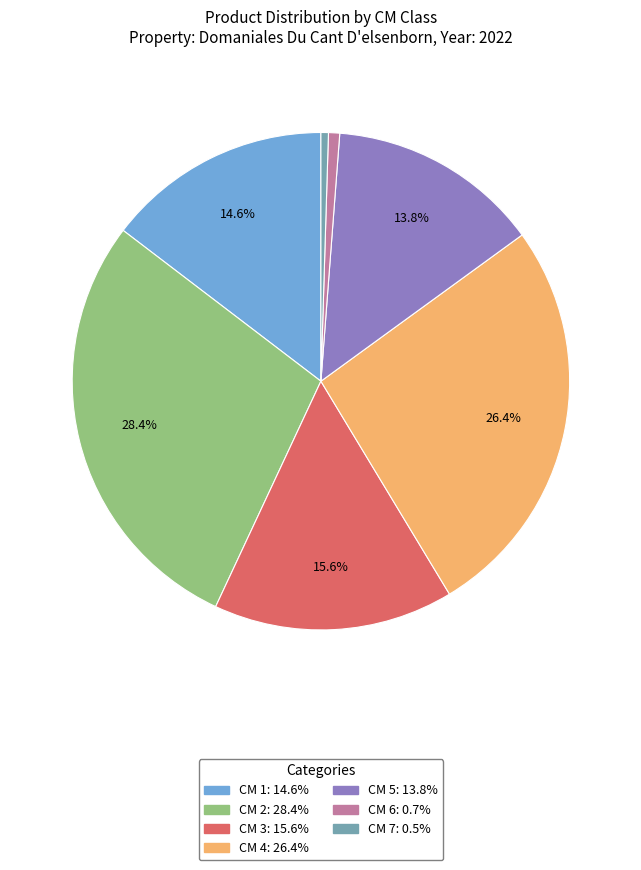

To the nearest percent, what is the difference between the largest and smallest slice percentages?

28%